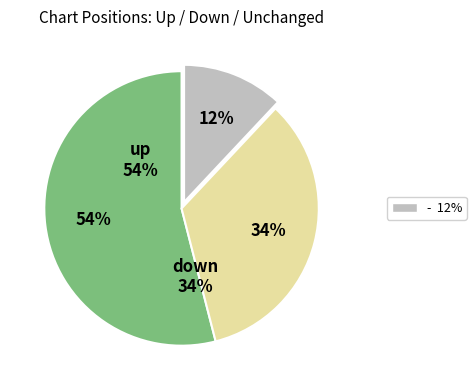

Is it true that down is 24% of the pie?

False